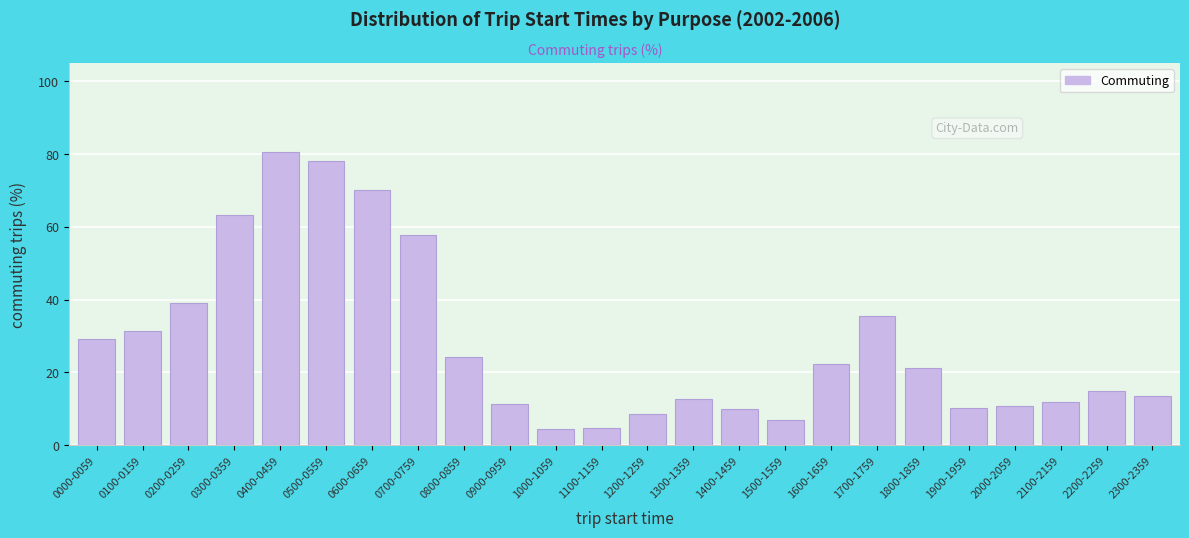

What is the minimum value shown in the chart?

4.6